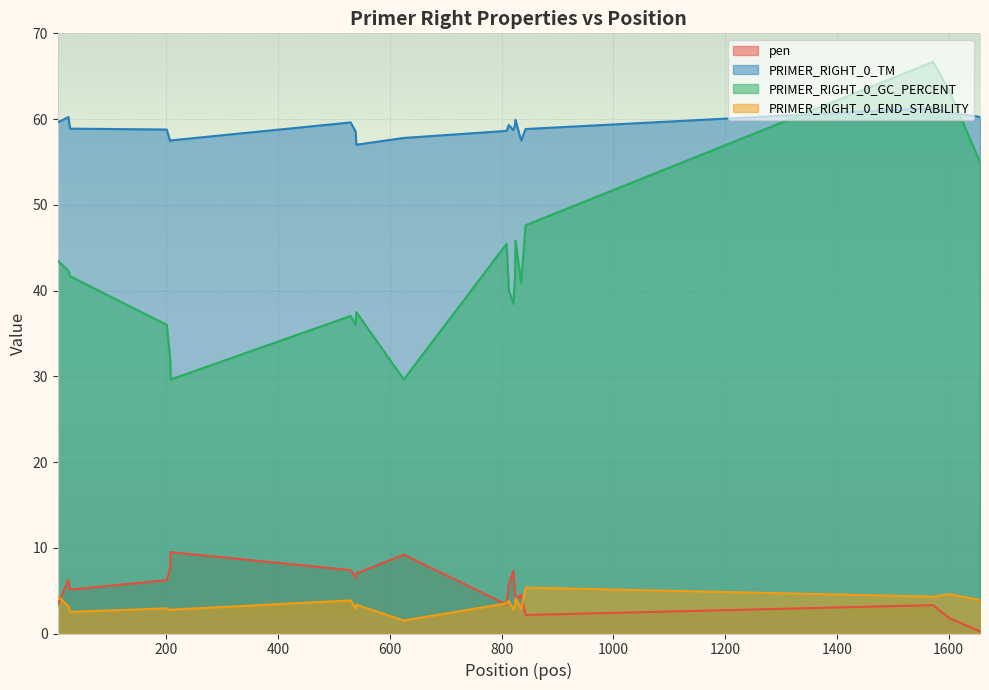

At how many categories does at least one series exceed 22?

20